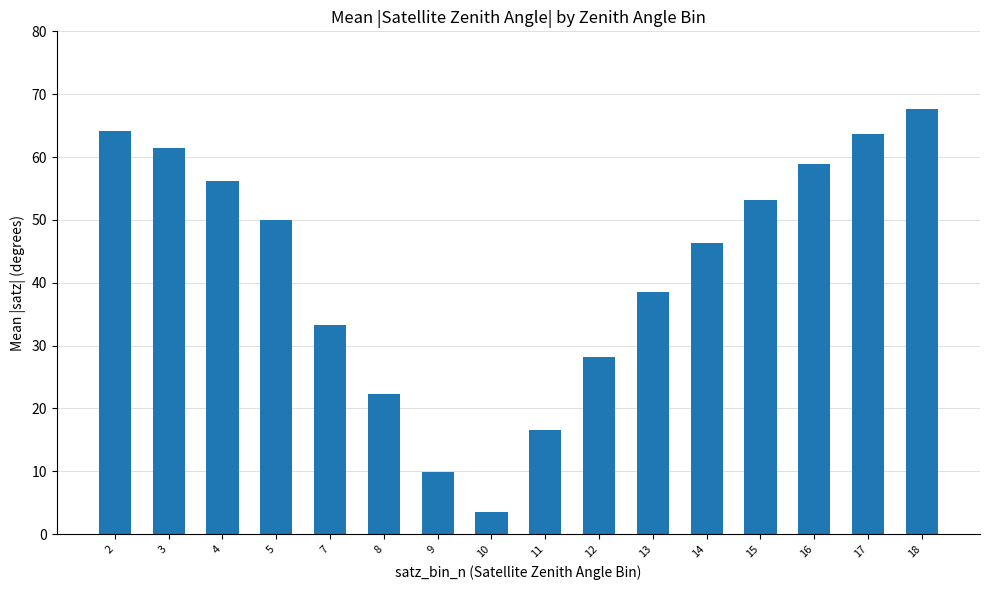

Count the number of categories in the chart.

16